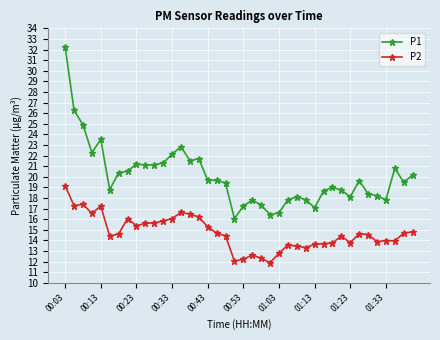

Is this an area chart (filled region under the line)?

No